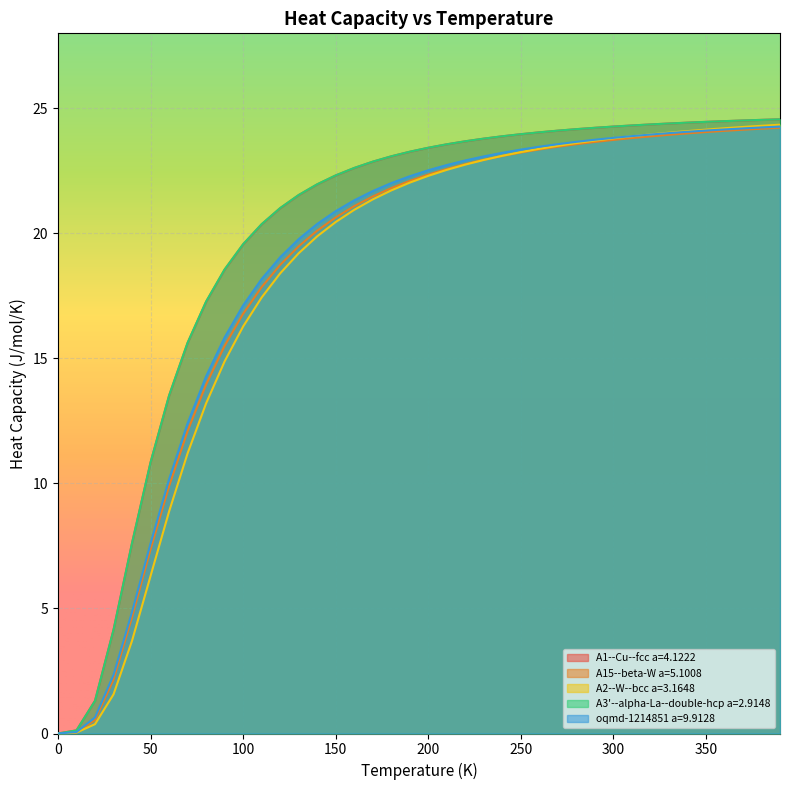

List the labels in order of A3'--alpha-La--double-hcp a=2.9148 value, smallest first.

0.0, 10.0, 20.0, 30.0, 40.0, 50.0, 60.0, 70.0, 80.0, 90.0, 100.0, 110.0, 120.0, 130.0, 140.0, 150.0, 160.0, 170.0, 180.0, 190.0, 200.0, 210.0, 220.0, 230.0, 240.0, 250.0, 260.0, 270.0, 280.0, 290.0, 300.0, 310.0, 320.0, 330.0, 340.0, 350.0, 360.0, 370.0, 380.0, 390.0